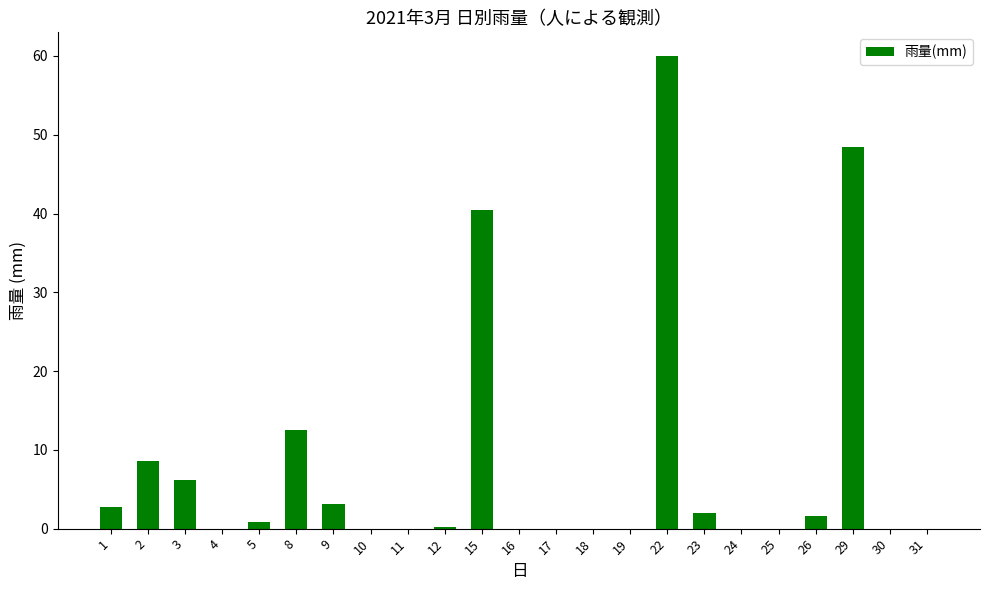

Count the number of data series in this chart.

1